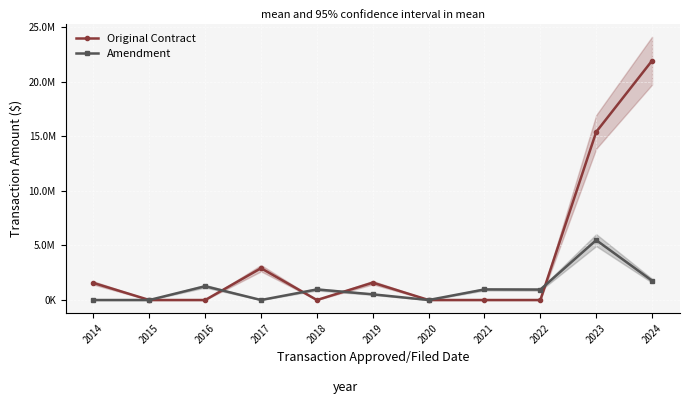

Which has a higher value, 2020 or 2017?

2017